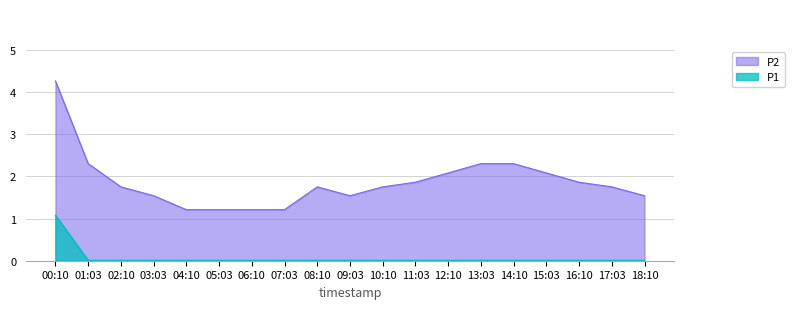

What is the total value across all series at 13:03?

2.3